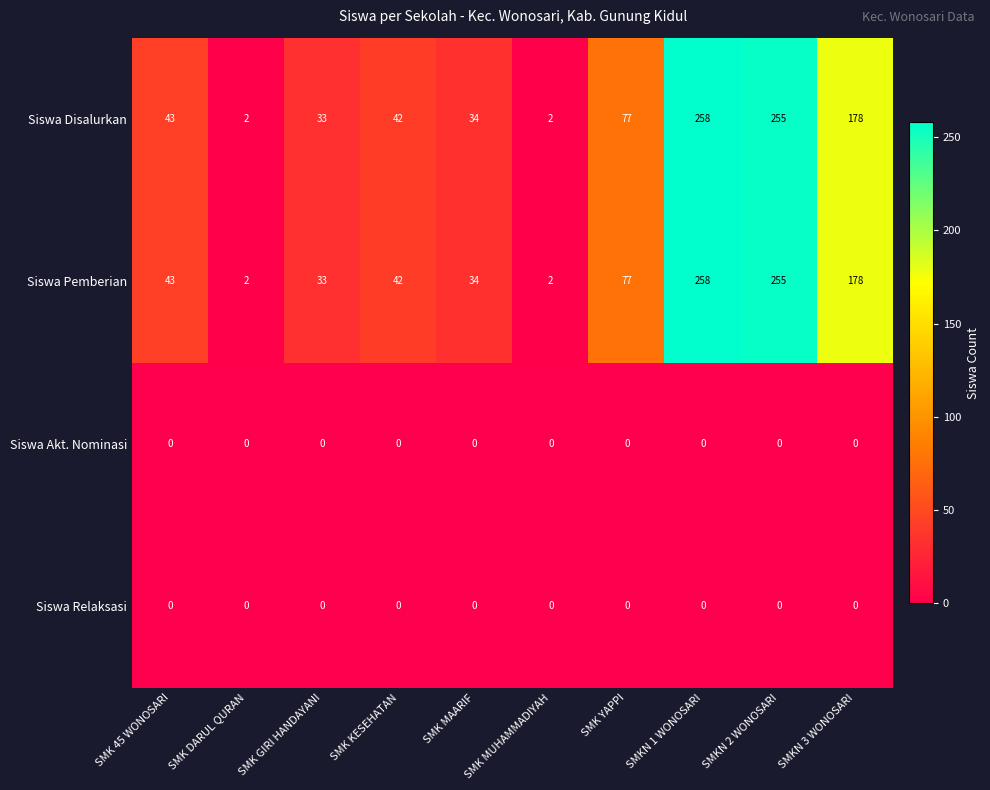

At which category does the chart reach its peak across all series?

SMKN 1 WONOSARI